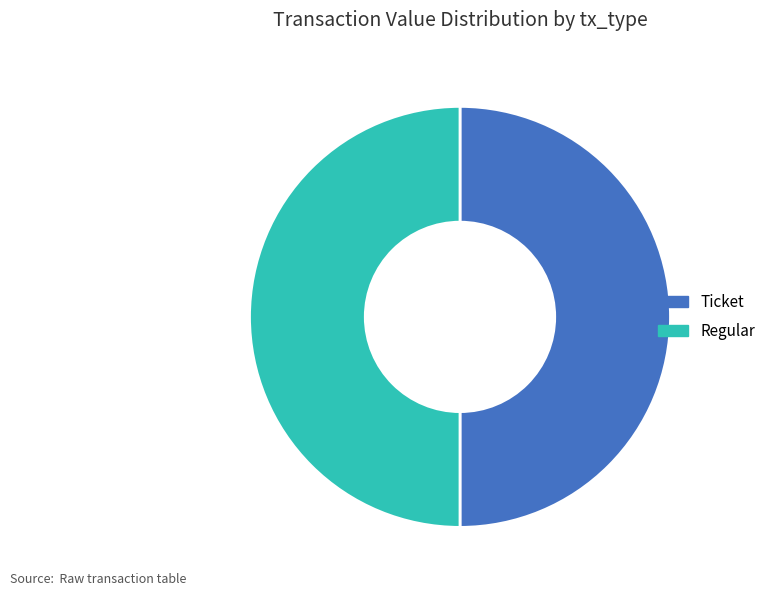

Do Ticket and Regular together represent more than half of the pie?

Yes